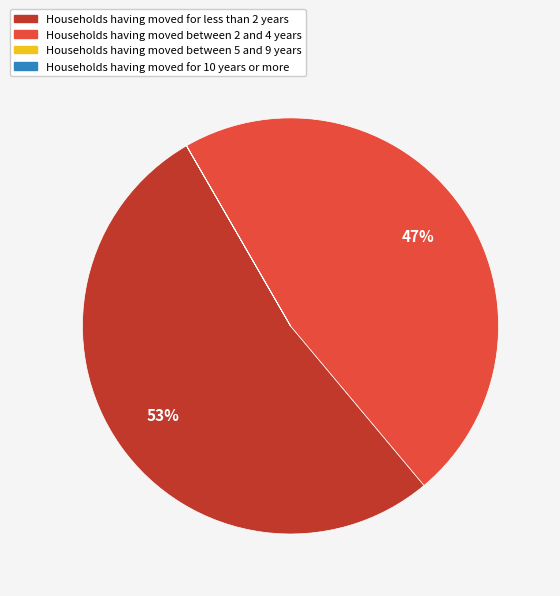

To the nearest percent, what percentage of the pie is Households having moved for less than 2 years?

53%